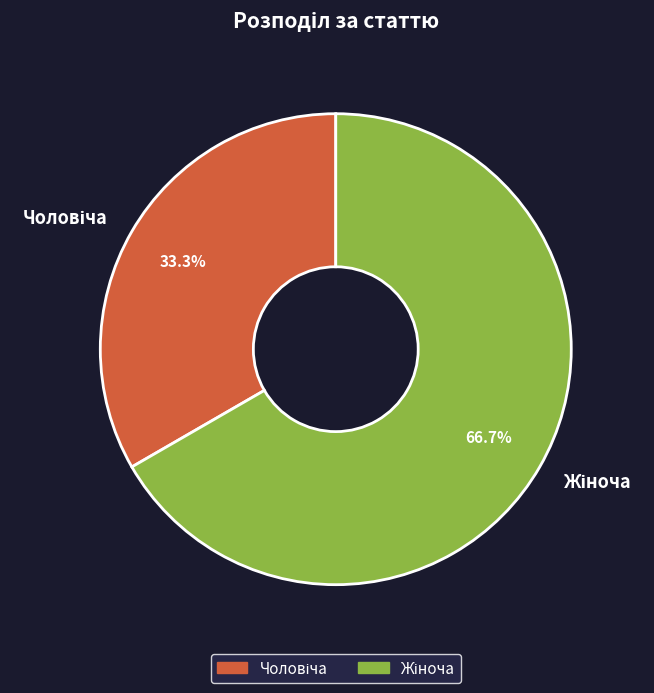

Is there any slice that represents more than half of the pie?

Yes